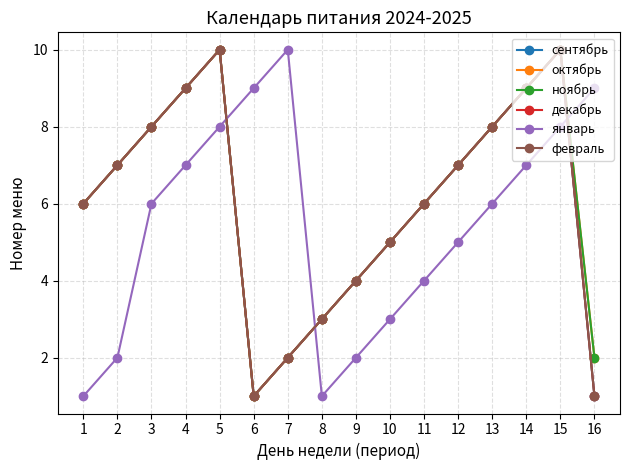

List the series in order of their peak value, lowest first.

сентябрь, октябрь, ноябрь, декабрь, январь, февраль